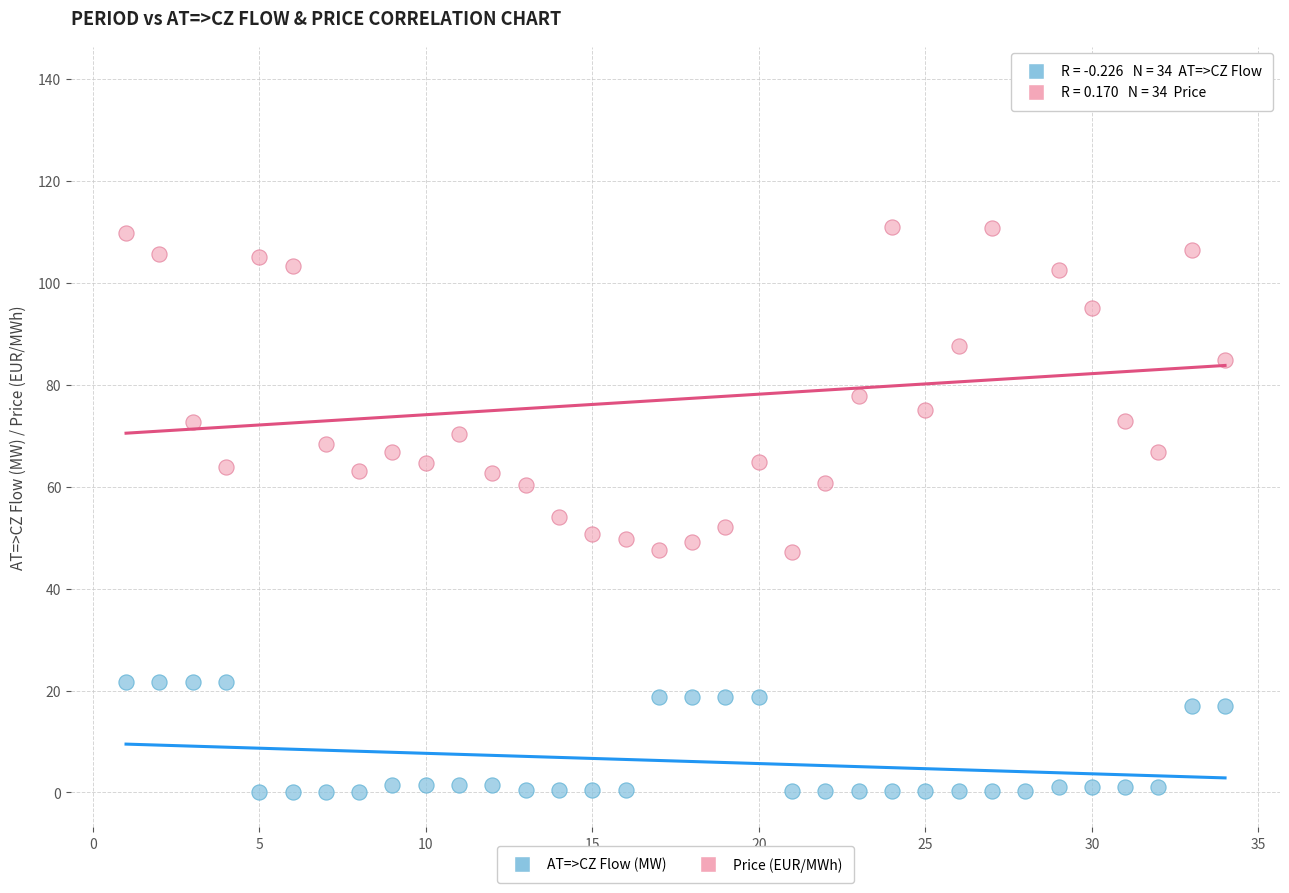

In the Price (EUR/MWh) series, what Y value is closest to 93?

95.0